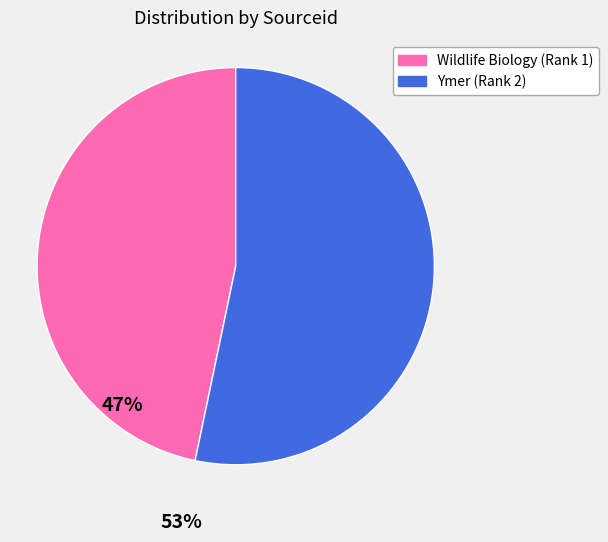

Is there a majority slice in this chart?

Yes